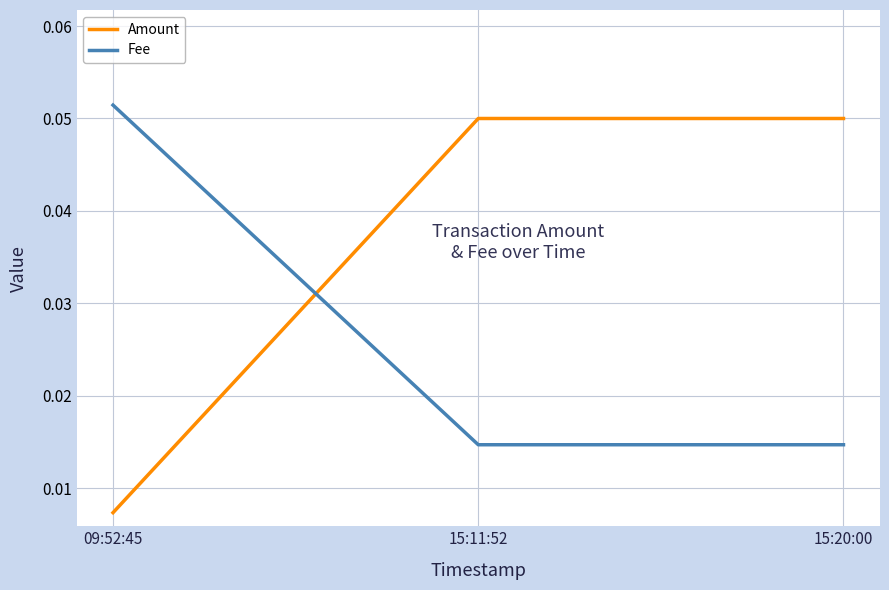

The value of Amount at 15:20:00 is 0.0. True or false?

False